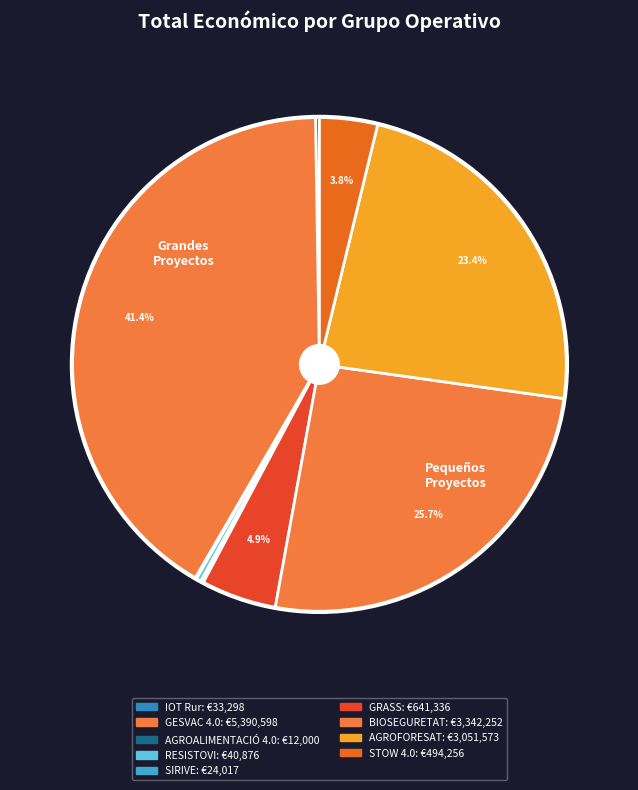

Is it true that IOT Rur is 0% of the pie?

True